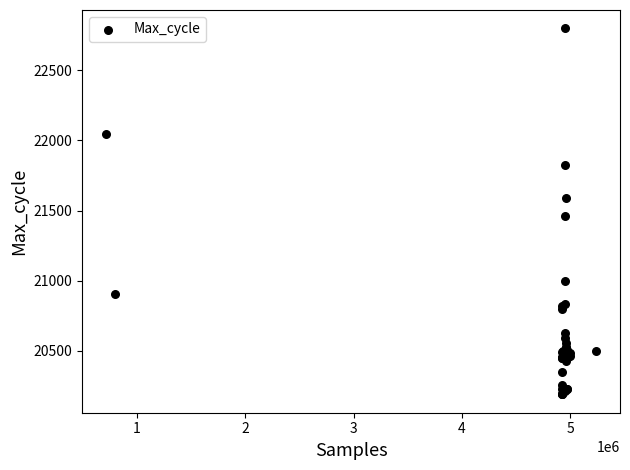

What Y value in the scatter plot is closest to 21494?

21458